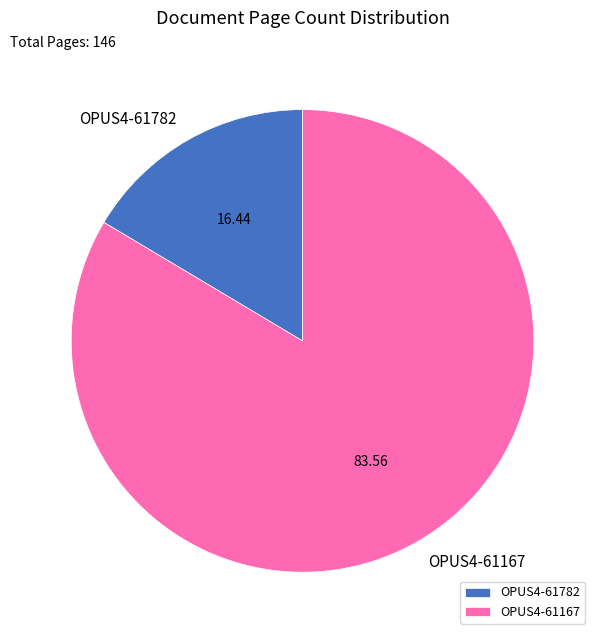

Is the sum of OPUS4-61167 and OPUS4-61782 greater than half?

Yes